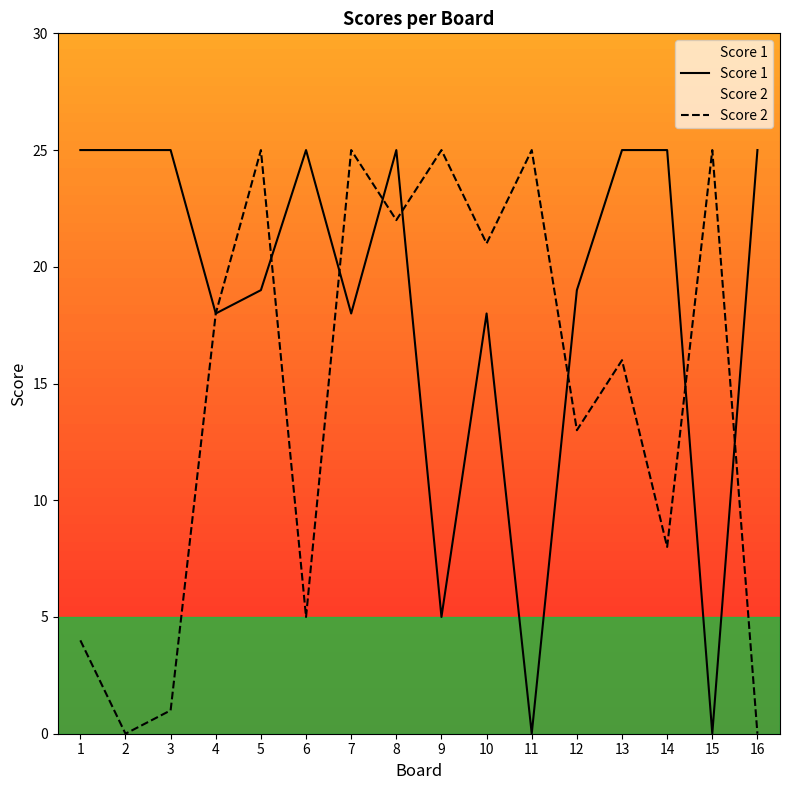

The Score 1 series shows 19 at 5. True or false?

True